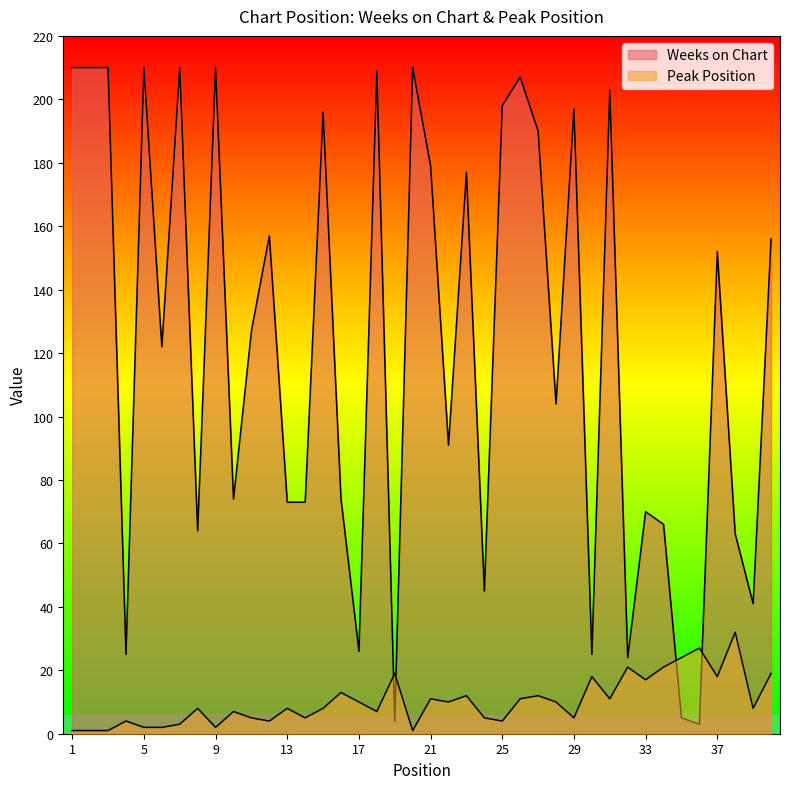

Count the number of data series in this chart.

2